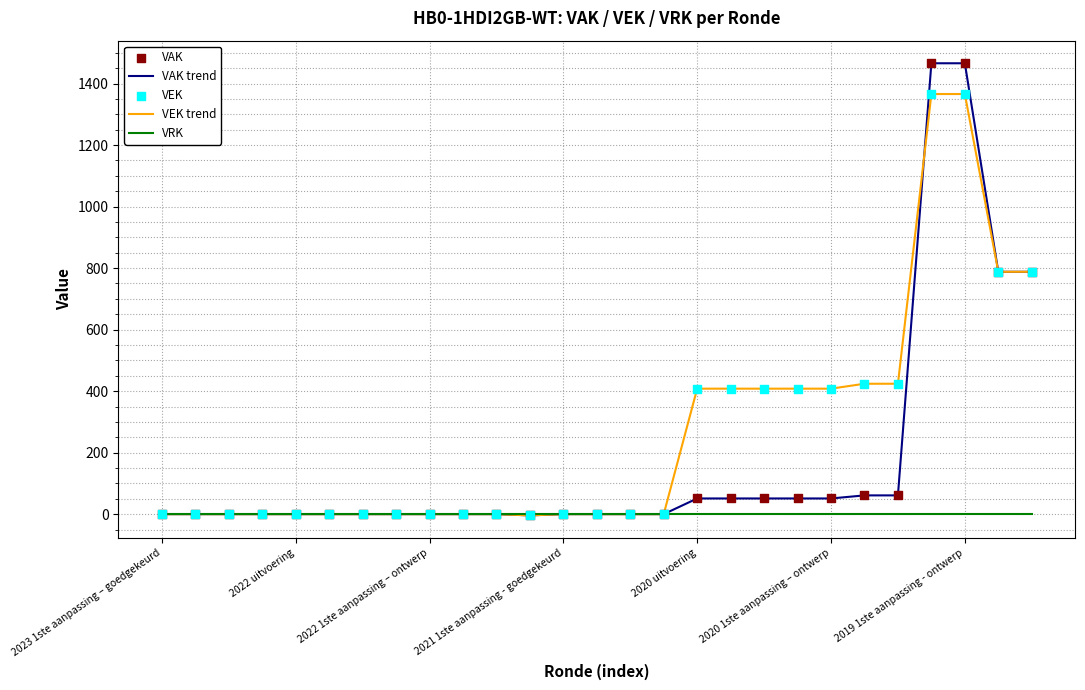

At how many categories does at least one series exceed 1131?

2